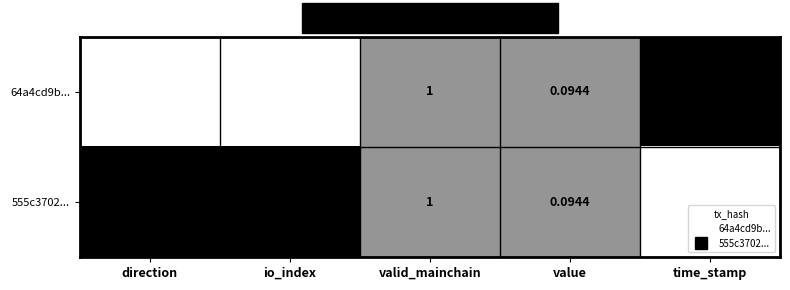

Which series has the widest spread of values?

64a4cd9b...